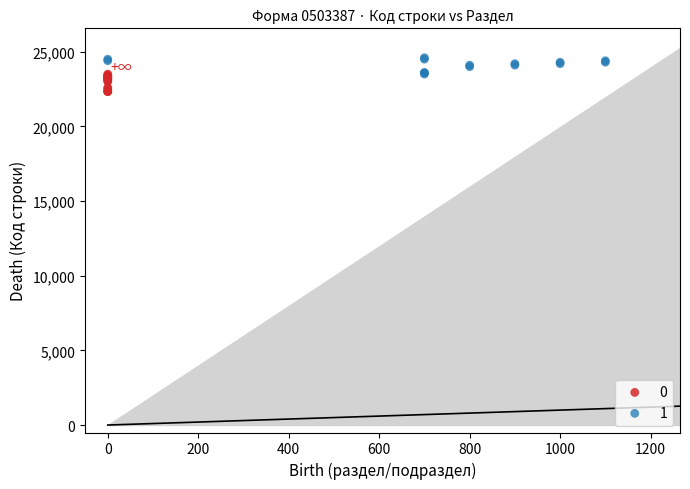

Which series has the widest spread of Y values?

0